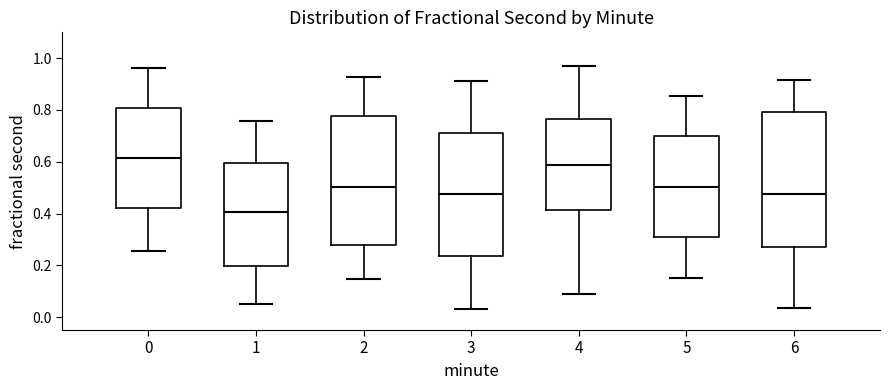

Where does the median line of the box at x = 1 sit on the y-axis? The values are not printed on the chart, so give them approximately, as read against the axis.

0.40